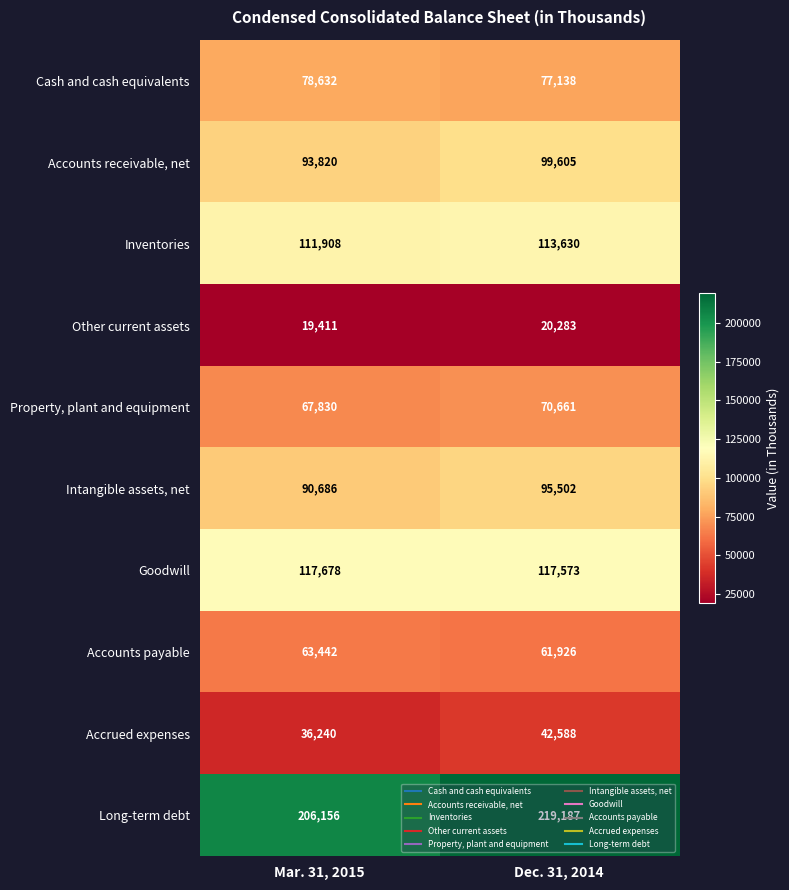

List the series in order of their peak value, lowest first.

Other current assets, Accrued expenses, Accounts payable, Property, plant and equipment, Cash and cash equivalents, Intangible assets, net, Accounts receivable, net, Inventories, Goodwill, Long-term debt